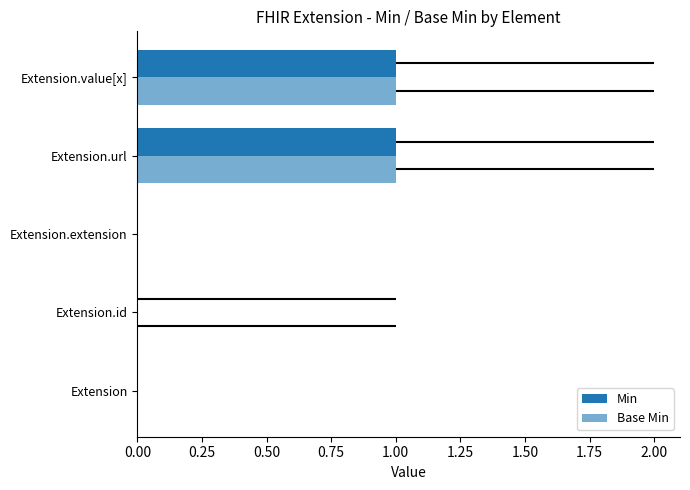

Rank the series by their maximum value, from highest to lowest.

Min, Base Min